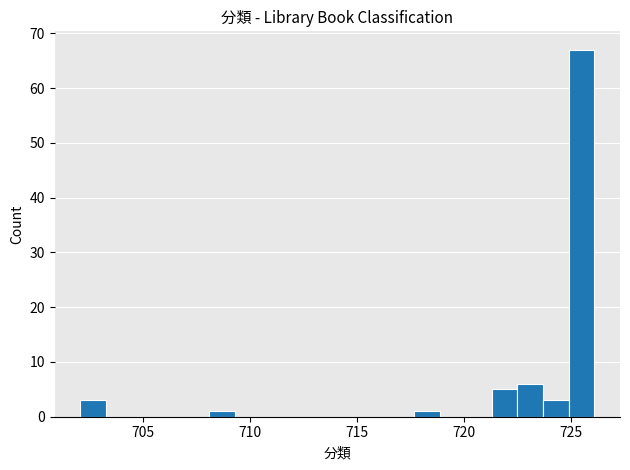

Read against the x-axis, roughly where is the centre of the tallest bar?

725.5